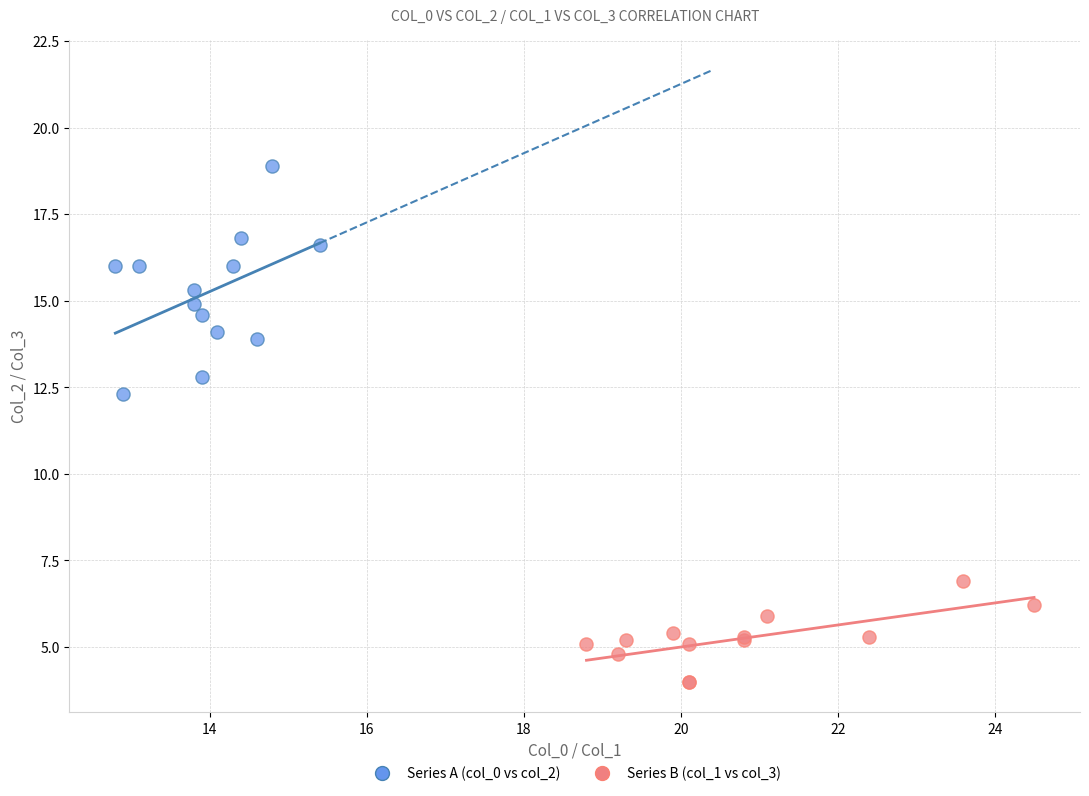

Which series contains the lowest Y value?

Series B (col_1 vs col_3)